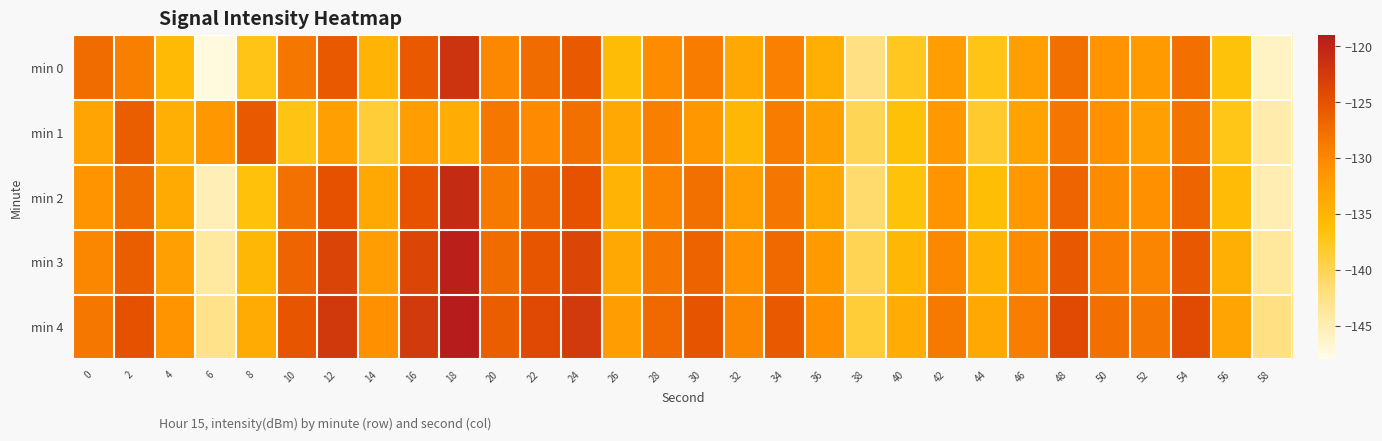

At 50, list the series in order from smallest to largest.

min 0, min 1, min 2, min 3, min 4